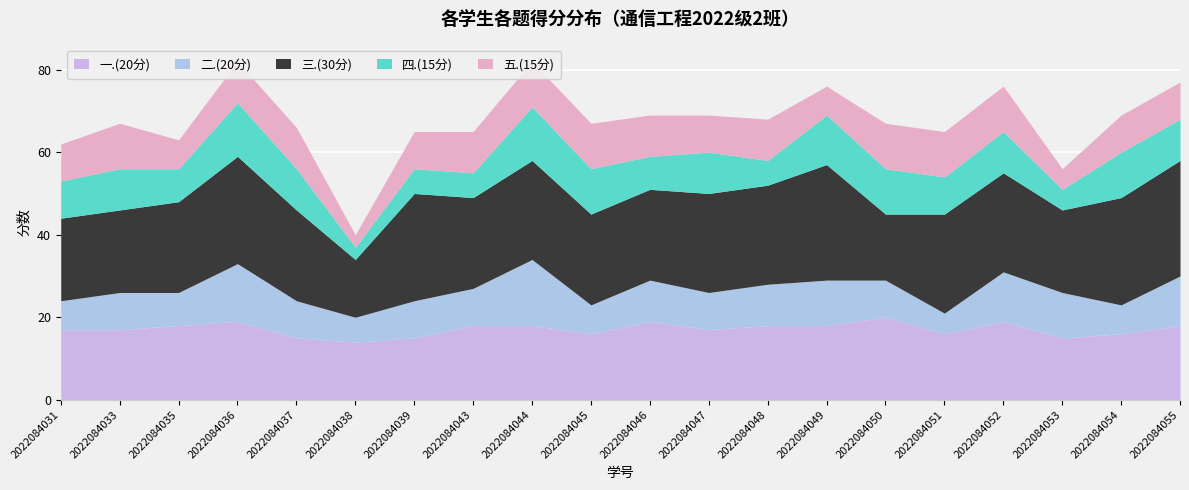

Reading left to right, transcribe all the data shown in this chart.

一.(20分): 2022084031=17	2022084033=17	2022084035=18	2022084036=19	2022084037=15	2022084038=14	2022084039=15	2022084043=18	2022084044=18	2022084045=16	2022084046=19	2022084047=17	2022084048=18	2022084049=18	2022084050=20	2022084051=16	2022084052=19	2022084053=15	2022084054=16	2022084055=18
二.(20分): 2022084031=7	2022084033=9	2022084035=8	2022084036=14	2022084037=9	2022084038=6	2022084039=9	2022084043=9	2022084044=16	2022084045=7	2022084046=10	2022084047=9	2022084048=10	2022084049=11	2022084050=9	2022084051=5	2022084052=12	2022084053=11	2022084054=7	2022084055=12
三.(30分): 2022084031=20	2022084033=20	2022084035=22	2022084036=26	2022084037=22	2022084038=14	2022084039=26	2022084043=22	2022084044=24	2022084045=22	2022084046=22	2022084047=24	2022084048=24	2022084049=28	2022084050=16	2022084051=24	2022084052=24	2022084053=20	2022084054=26	2022084055=28
四.(15分): 2022084031=9	2022084033=10	2022084035=8	2022084036=13	2022084037=10	2022084038=3	2022084039=6	2022084043=6	2022084044=13	2022084045=11	2022084046=8	2022084047=10	2022084048=6	2022084049=12	2022084050=11	2022084051=9	2022084052=10	2022084053=5	2022084054=11	2022084055=10
五.(15分): 2022084031=9	2022084033=11	2022084035=7	2022084036=10	2022084037=10	2022084038=3	2022084039=9	2022084043=10	2022084044=11	2022084045=11	2022084046=10	2022084047=9	2022084048=10	2022084049=7	2022084050=11	2022084051=11	2022084052=11	2022084053=5	2022084054=9	2022084055=9